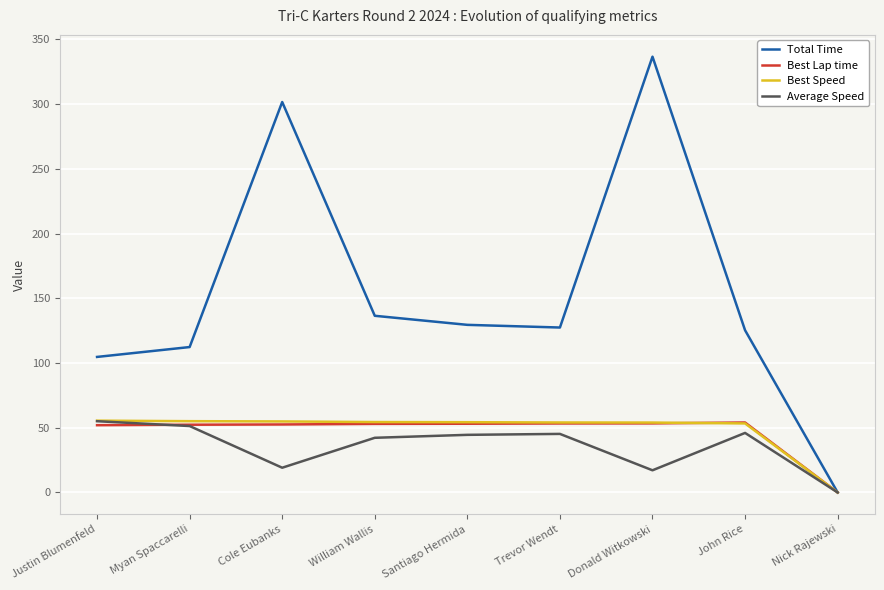

What position from the left is Myan Spaccarelli?

2